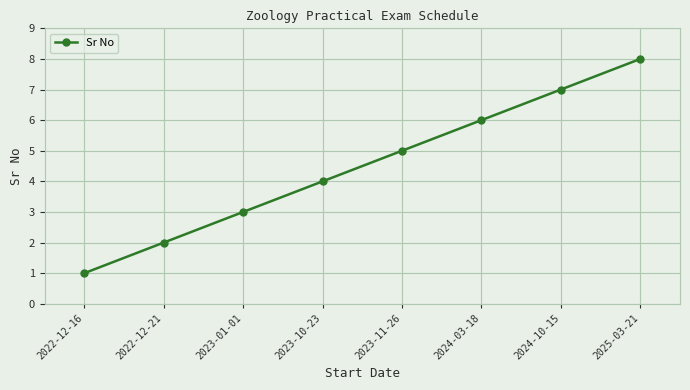

What is the label of the 6th point from the right?

2023-01-01